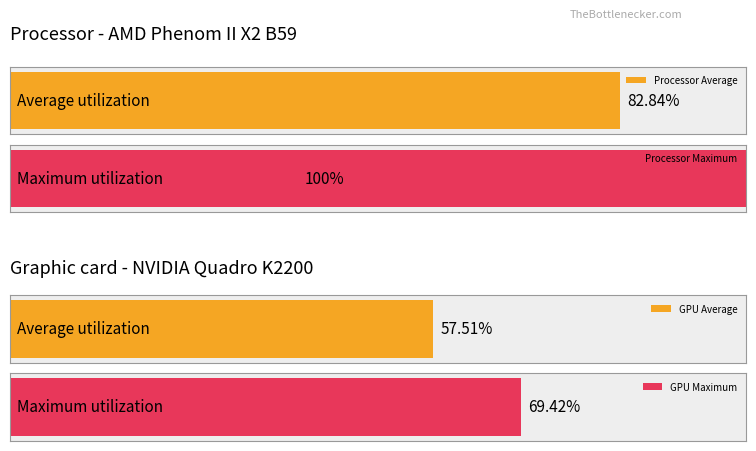

The value of 1月 at 13 is 1439. True or false?

False